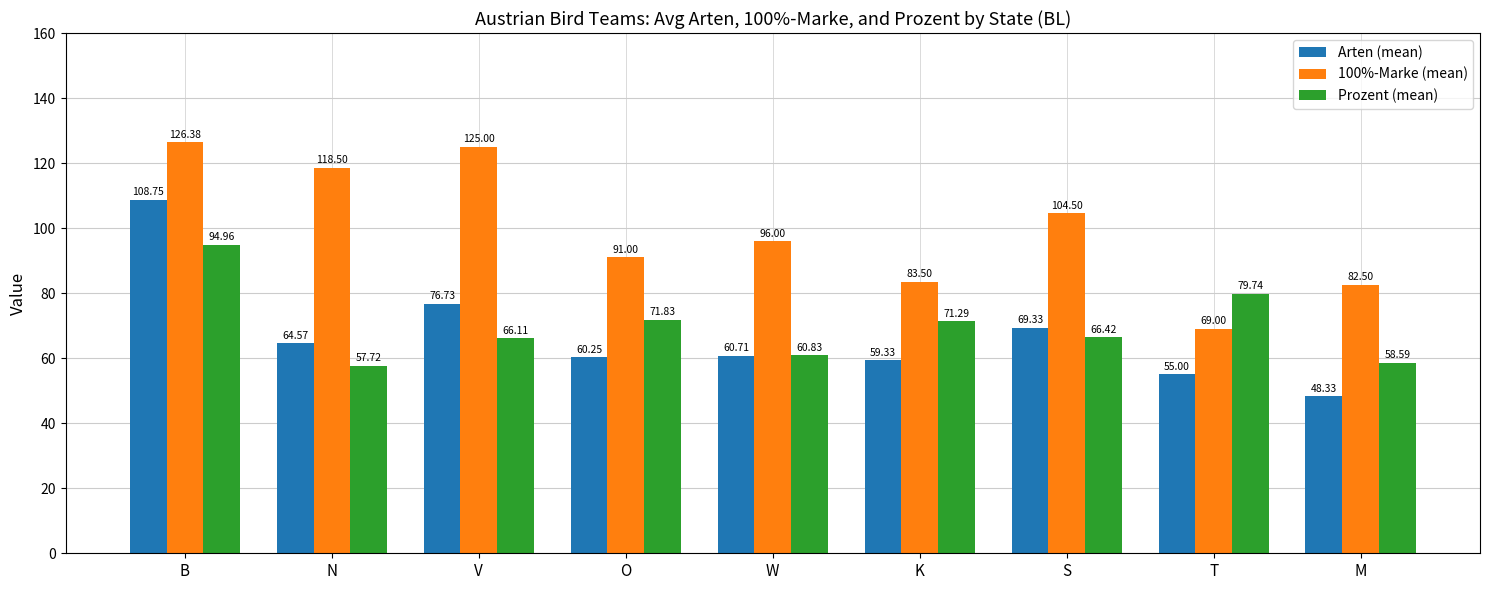

Is the value of 100%-Marke (mean) at T greater than the value of Prozent (mean) at T?

No